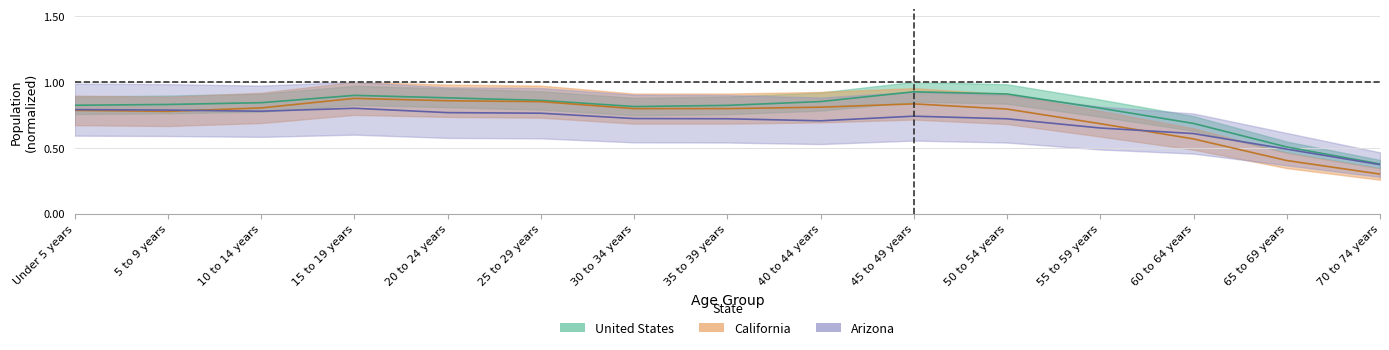

What are all the series names shown in the legend?

United States, Arizona, California